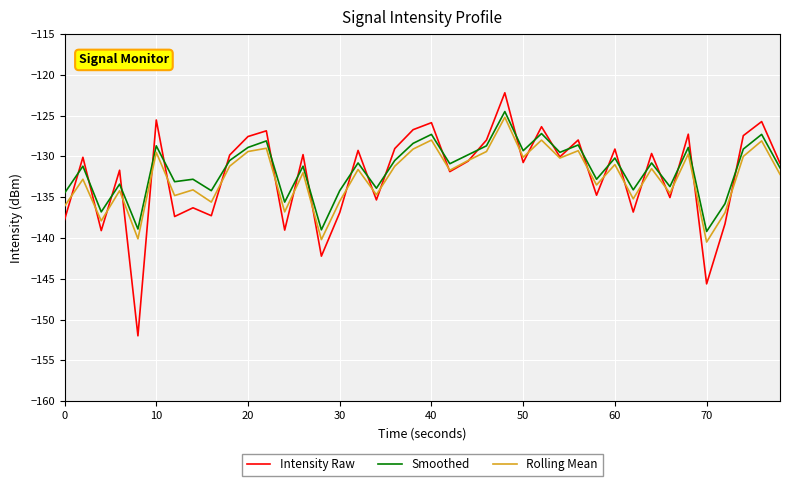

How many values in the Smoothed series exceed -130?

15